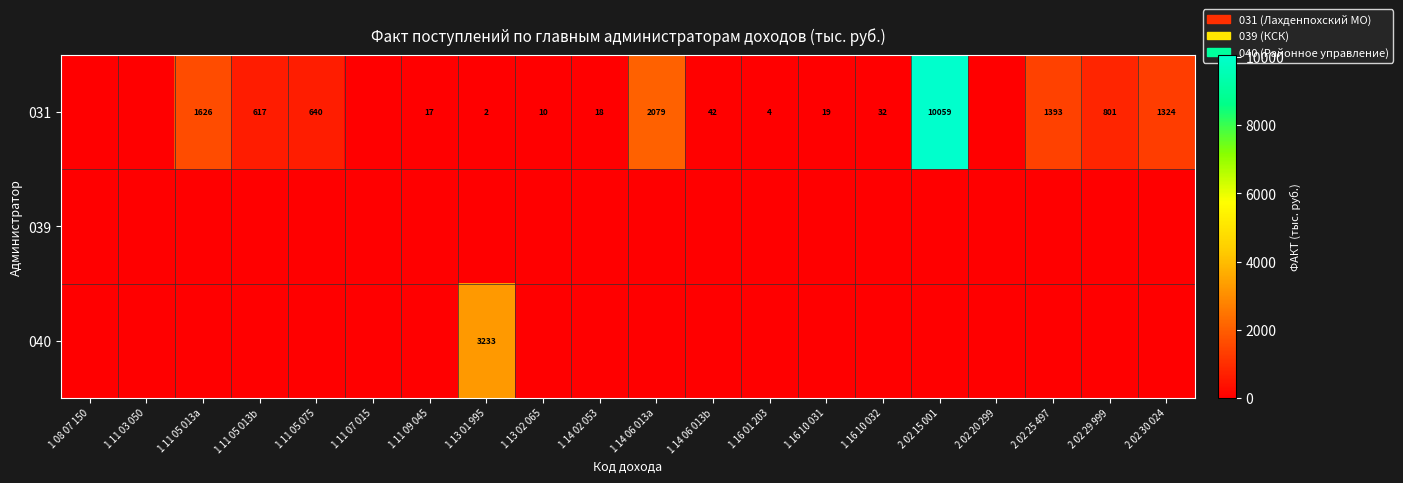

The value of 040 at 1 13 01 995 is 4261.4. True or false?

False